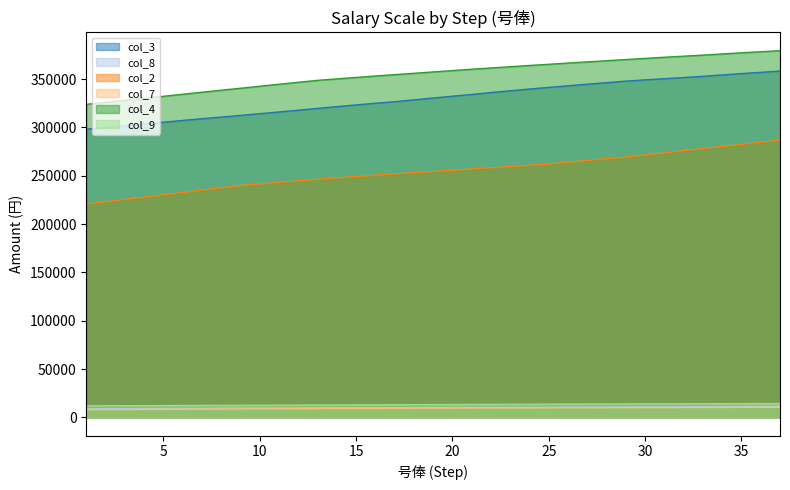

Is it true that col_4 equals 378300 at 36?

True